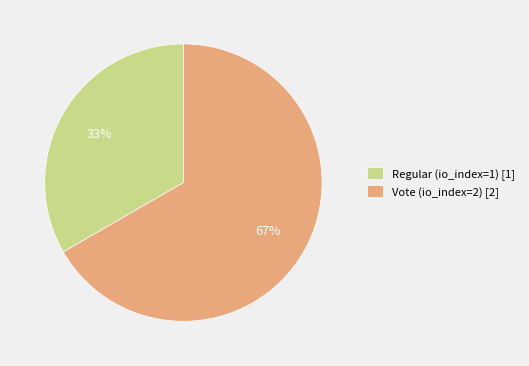

Do Vote (io_index=2) [2] and Regular (io_index=1) [1] together represent more than half of the pie?

Yes